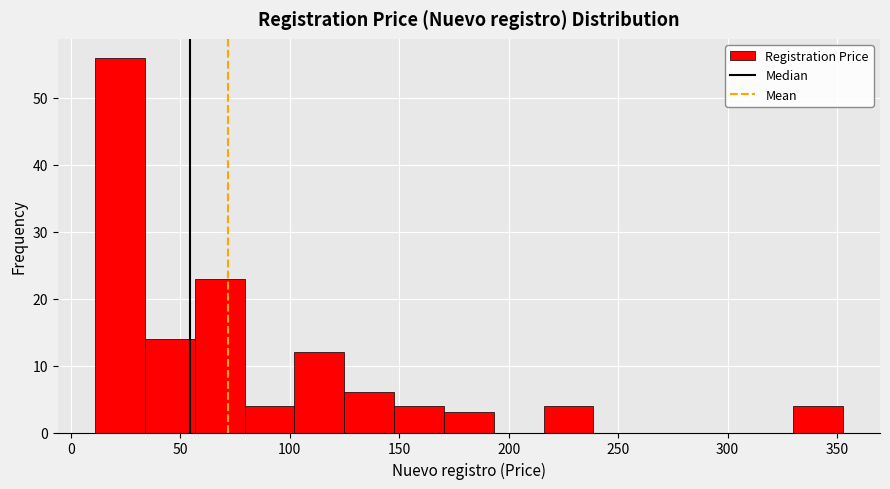

What is the height of the bar covering 125 to 150 on the x-axis? Neither the bar edges nor the heights are printed on the chart, so give them approximately, as read against the axes.

6